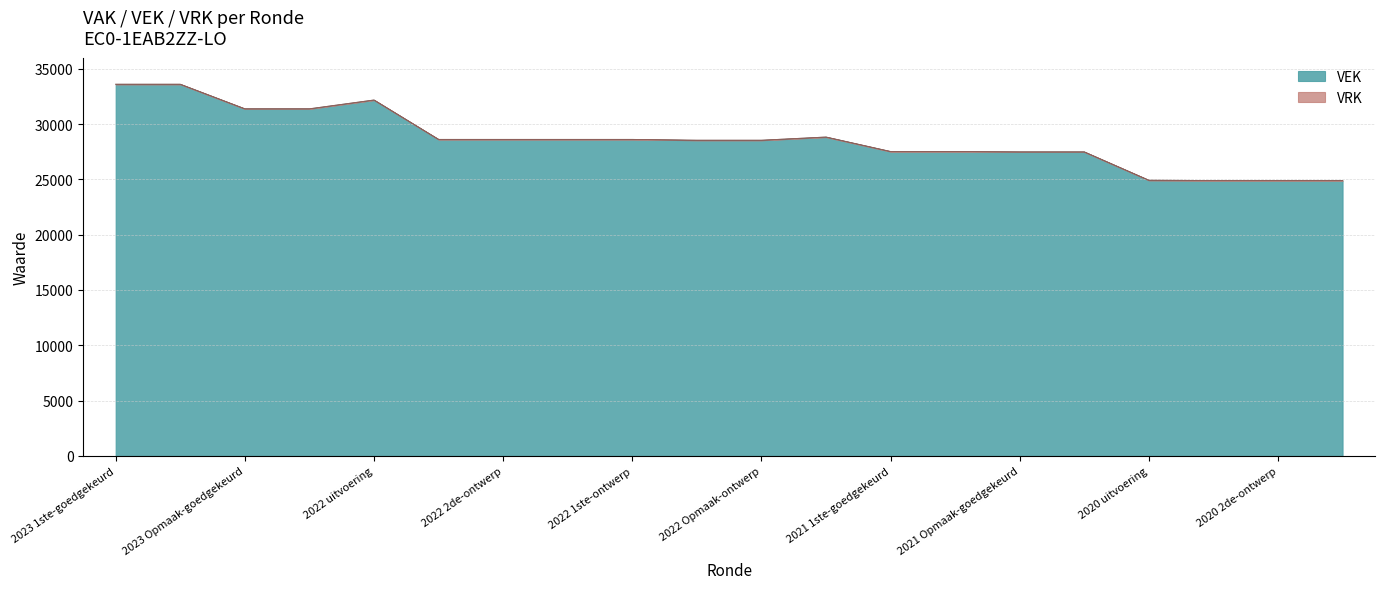

Which has a higher value, 2022 1ste-ontwerp or 2022 1ste-goedgekeurd?

2022 1ste-ontwerp